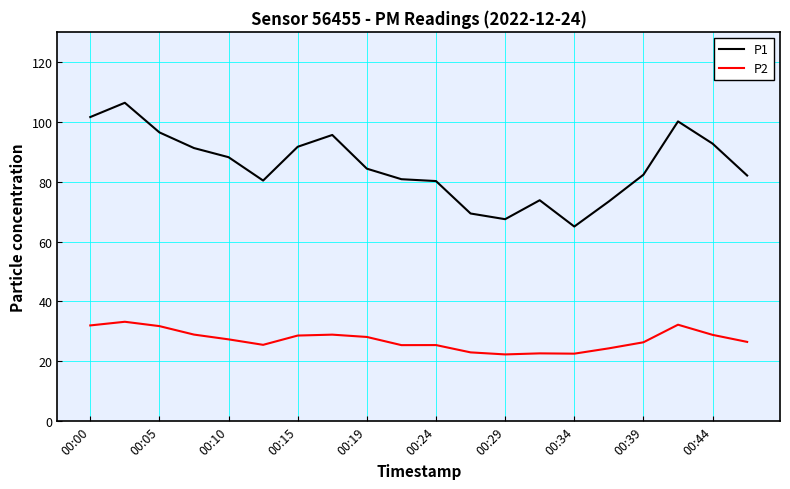

What is the minimum value for P2?

22.3